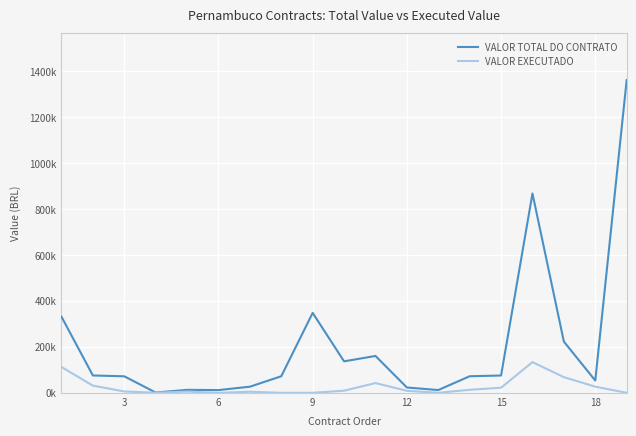

Which series has the largest range (max minus min)?

VALOR TOTAL DO CONTRATO